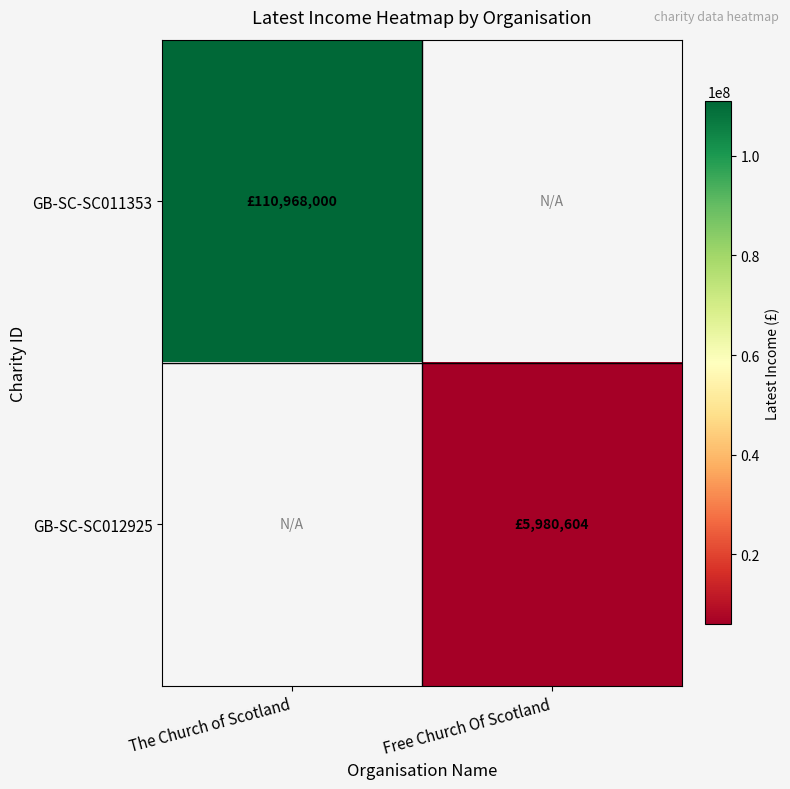

Is it true that GB-SC-SC011353 equals 110968000.0 at The Church of Scotland?

True